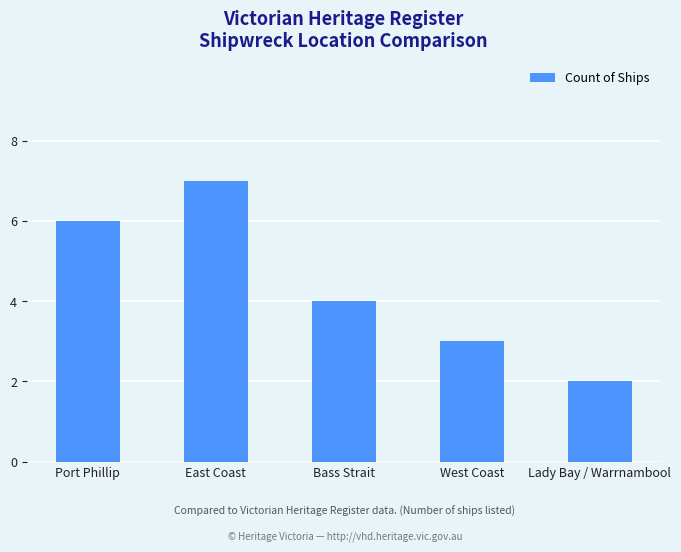

Is it true that the value at Bass Strait is 4?

True